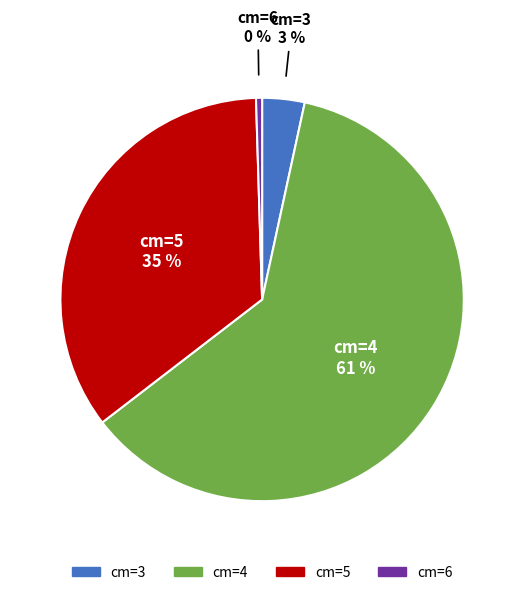

Is there any slice that represents more than half of the pie?

Yes